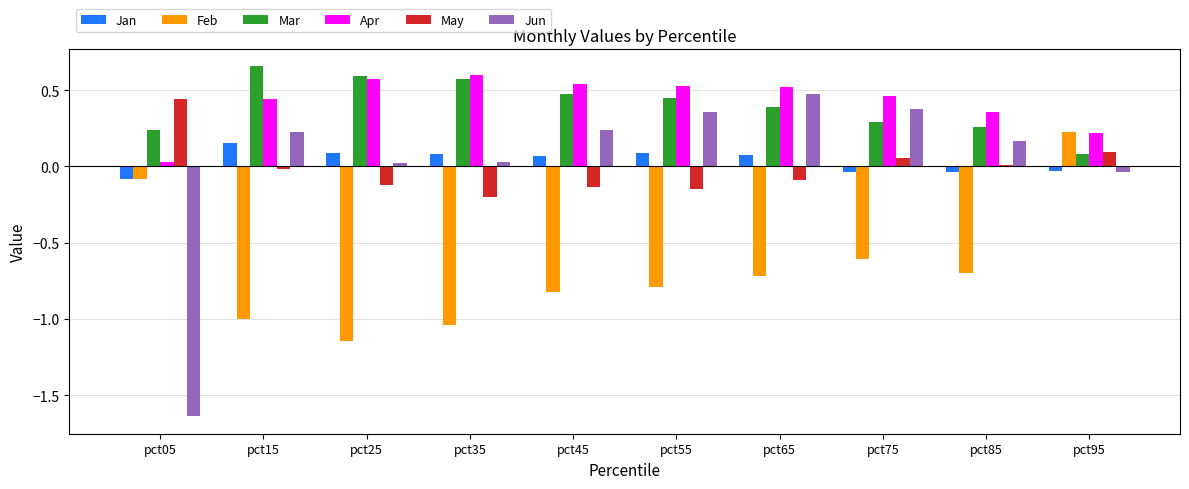

Is it true that May equals 0.1 at pct95?

True